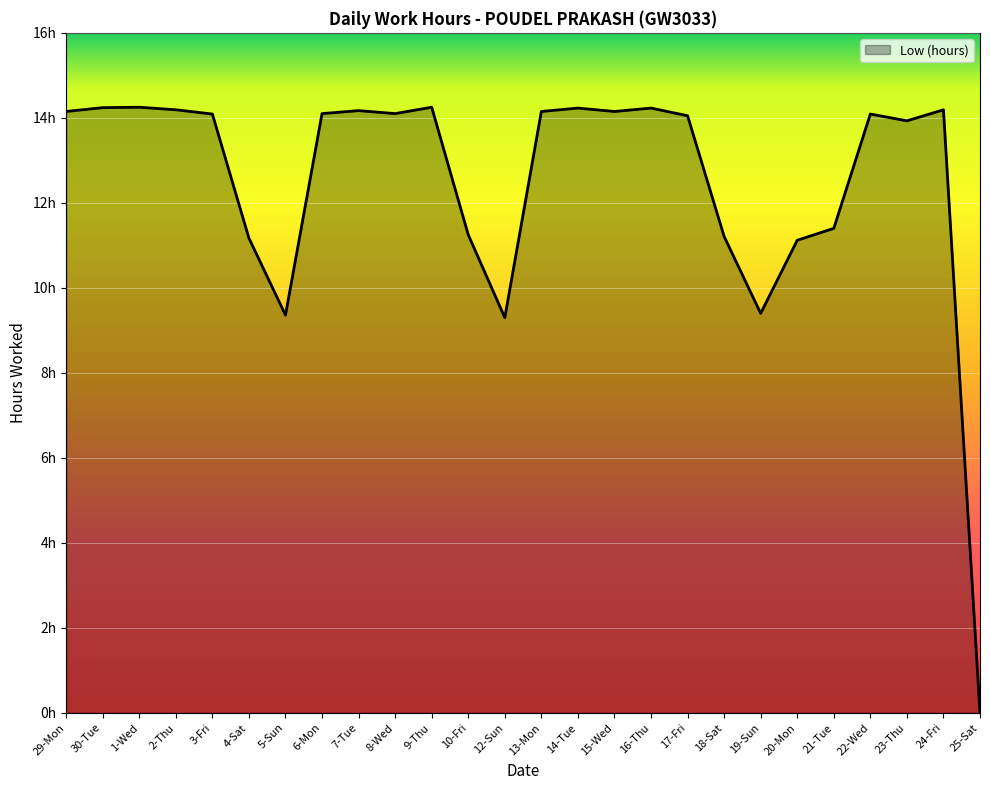

Which has a higher value, 7-Tue or 21-Tue?

7-Tue